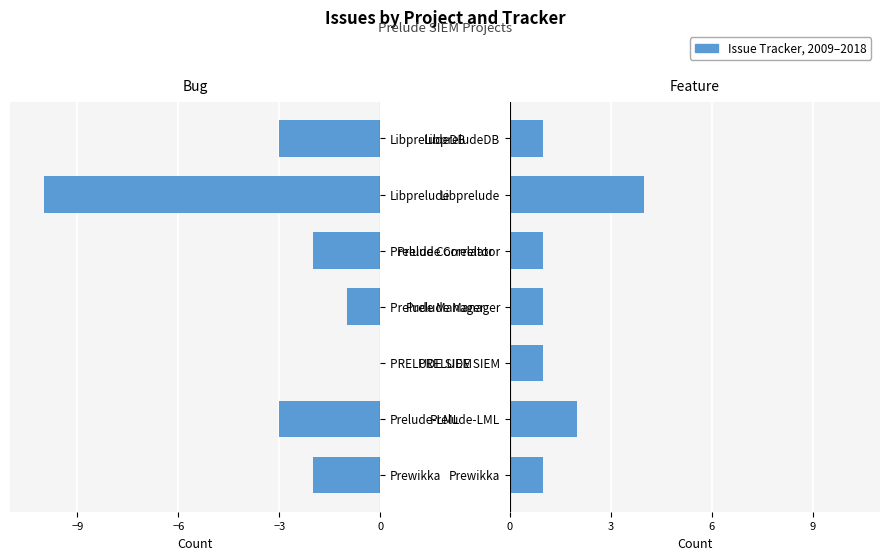

List the series in order of their overall mean, highest first.

Feature, Bug